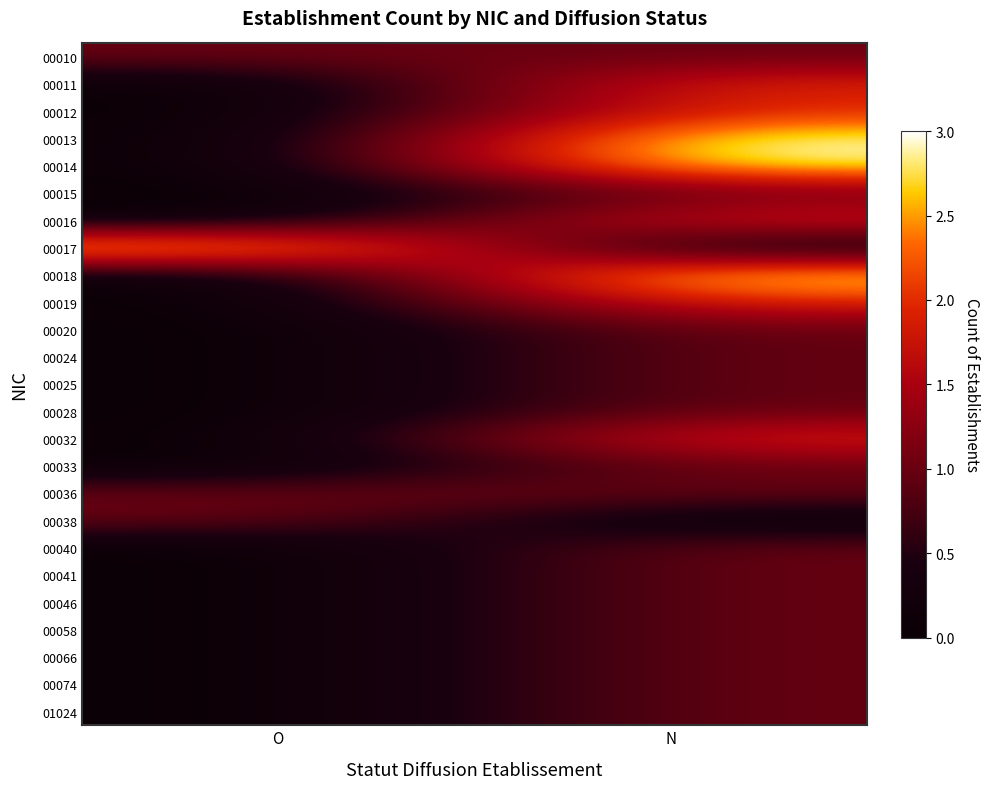

Reading left to right, extract all data points from this chart.

00010: O=1	N=1
00011: O=0	N=2
00012: O=0	N=2
00013: O=0	N=3
00014: O=0	N=3
00015: O=0	N=1
00016: O=0	N=2
00017: O=3	N=0
00018: O=0	N=3
00019: O=0	N=2
00020: O=0	N=1
00024: O=0	N=1
00025: O=0	N=1
00028: O=0	N=1
00032: O=0	N=2
00033: O=0	N=1
00036: O=1	N=1
00038: O=1	N=0
00040: O=0	N=1
00041: O=0	N=1
00046: O=0	N=1
00058: O=0	N=1
00066: O=0	N=1
00074: O=0	N=1
01024: O=0	N=1